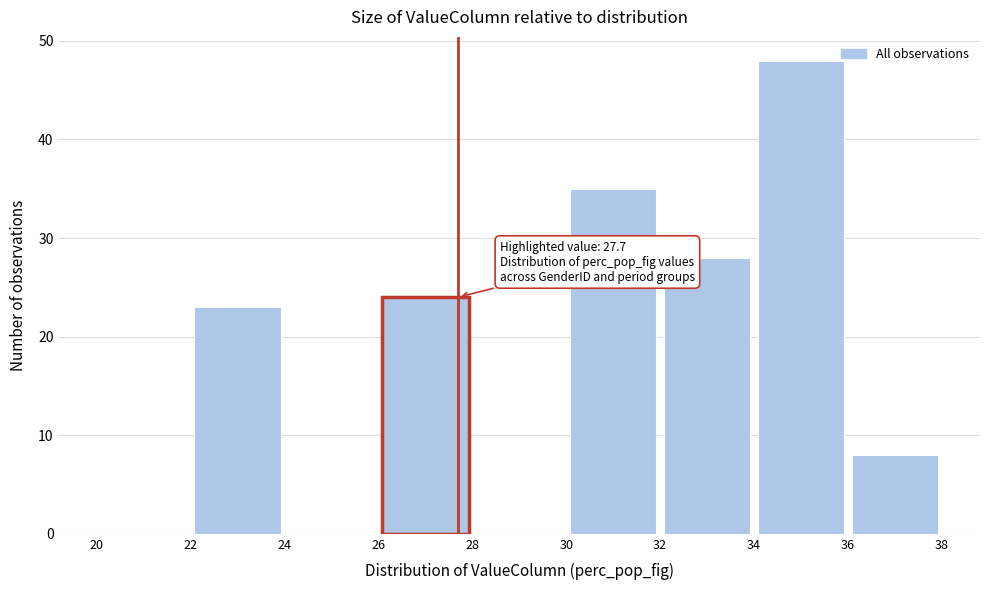

Which range on the x-axis has the tallest bar?

34 to 36